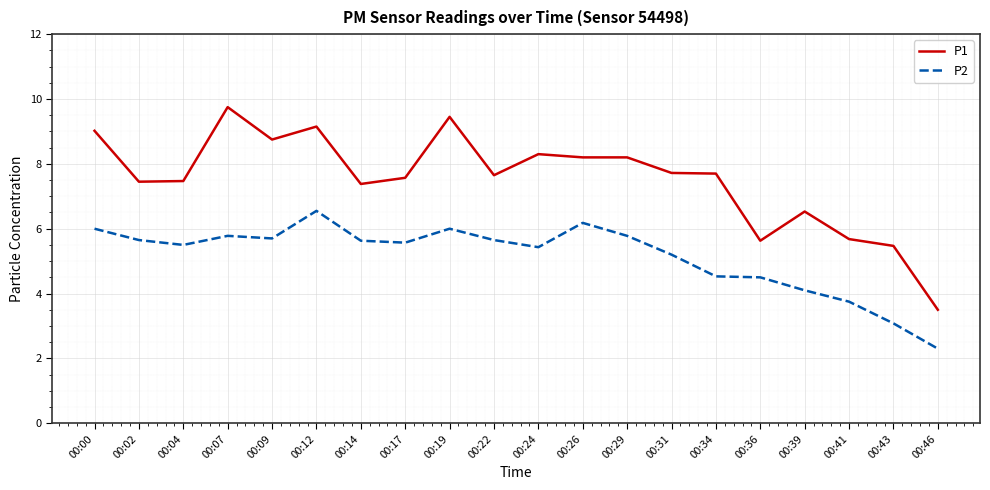

Which series has the largest total across all categories?

P1